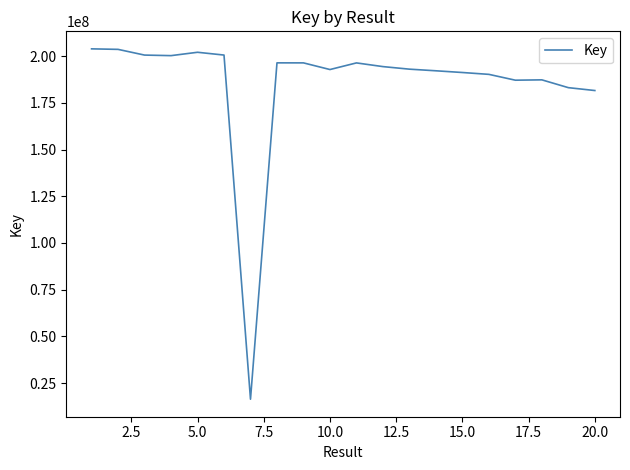

What is the maximum value shown in the chart?

203942198